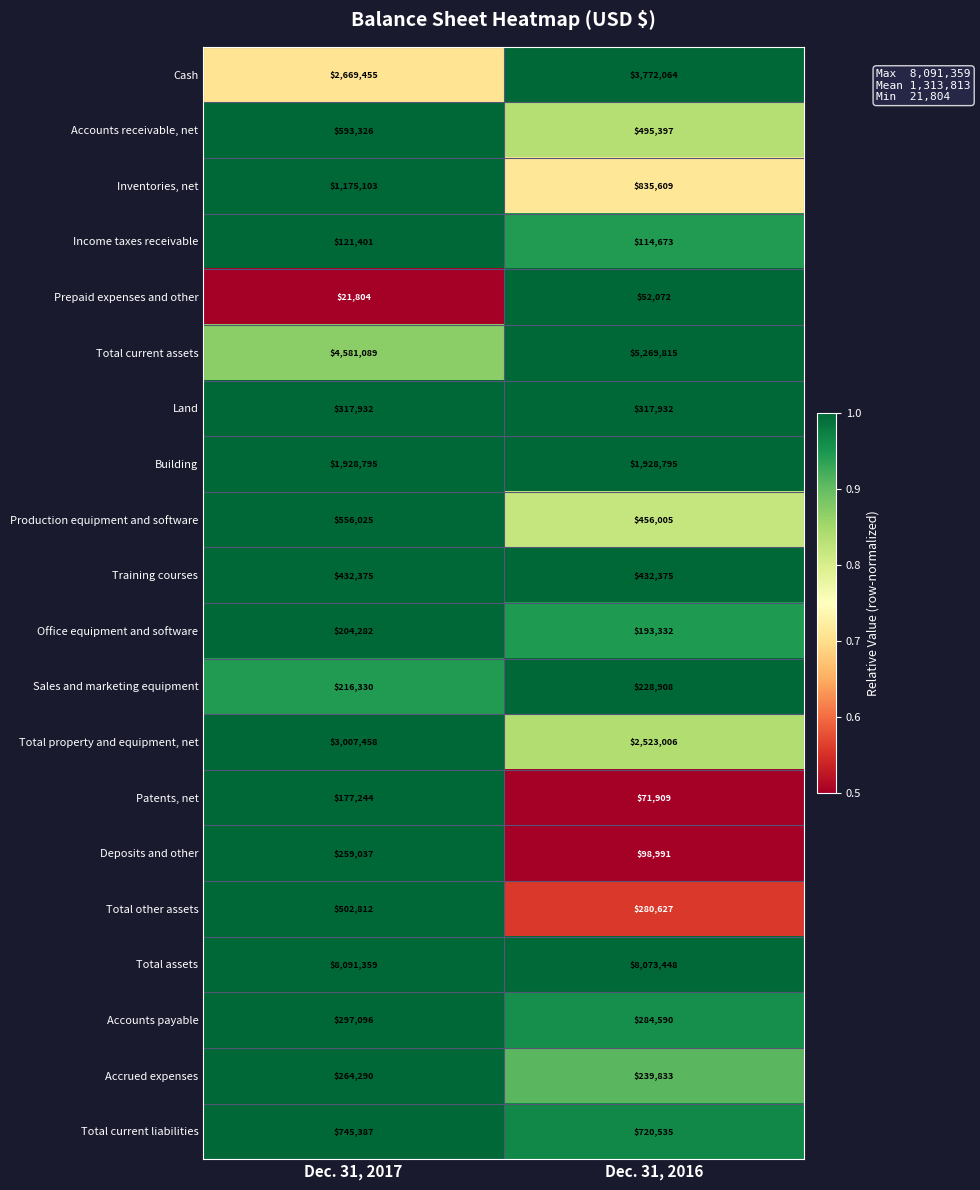

Which category has the highest value across all series?

Dec. 31, 2017